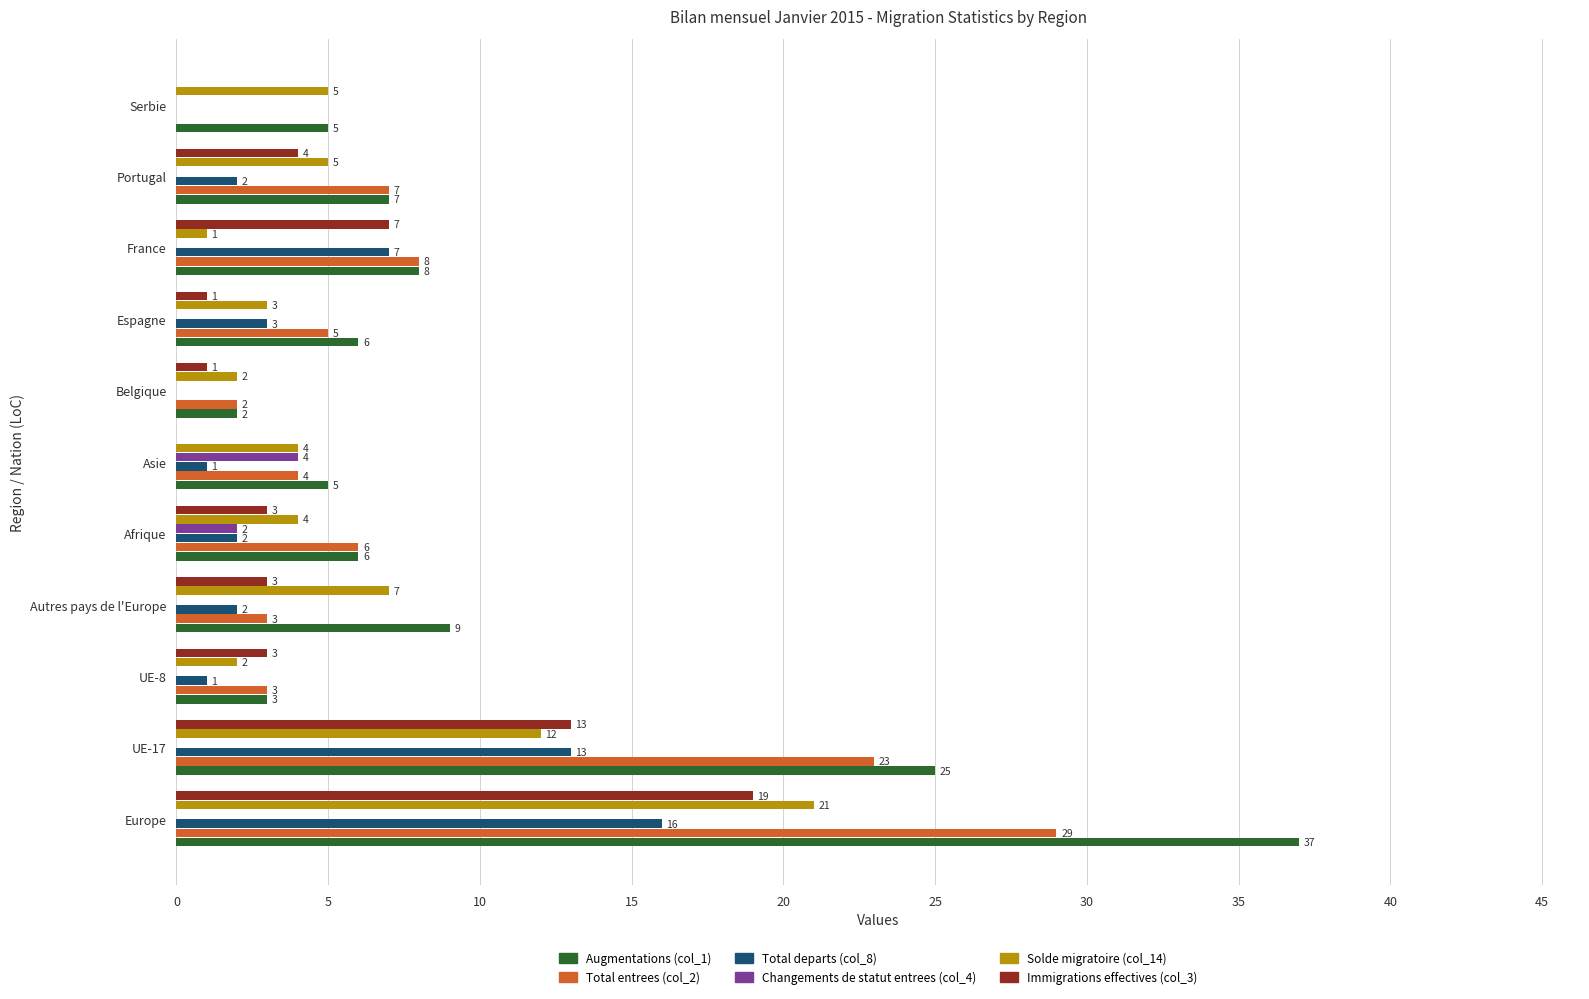

Count the number of categories in the chart.

11